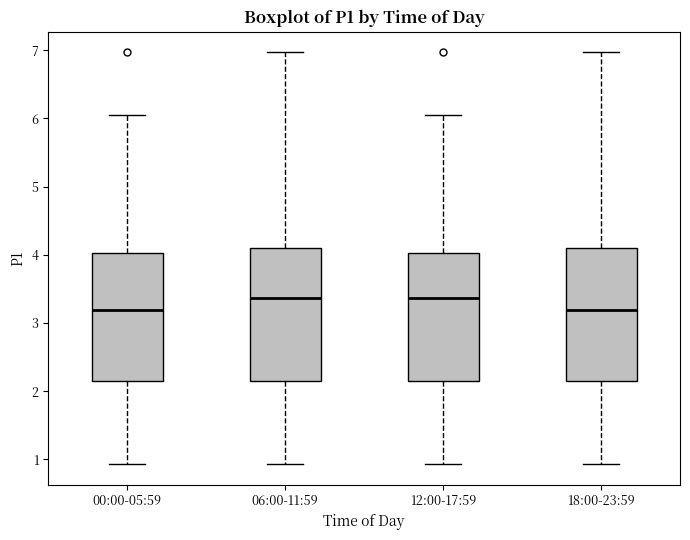

Where does the lower whisker of the box for 18:00-23:59 end on the y-axis? The values are not printed on the chart, so give them approximately, as read against the axis.

0.9